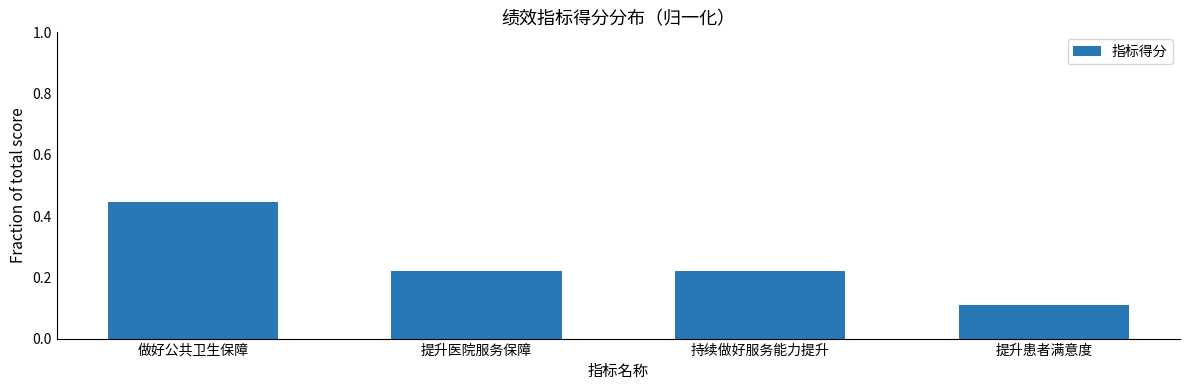

Which has a higher value, 做好公共卫生保障 or 提升医院服务保障?

做好公共卫生保障